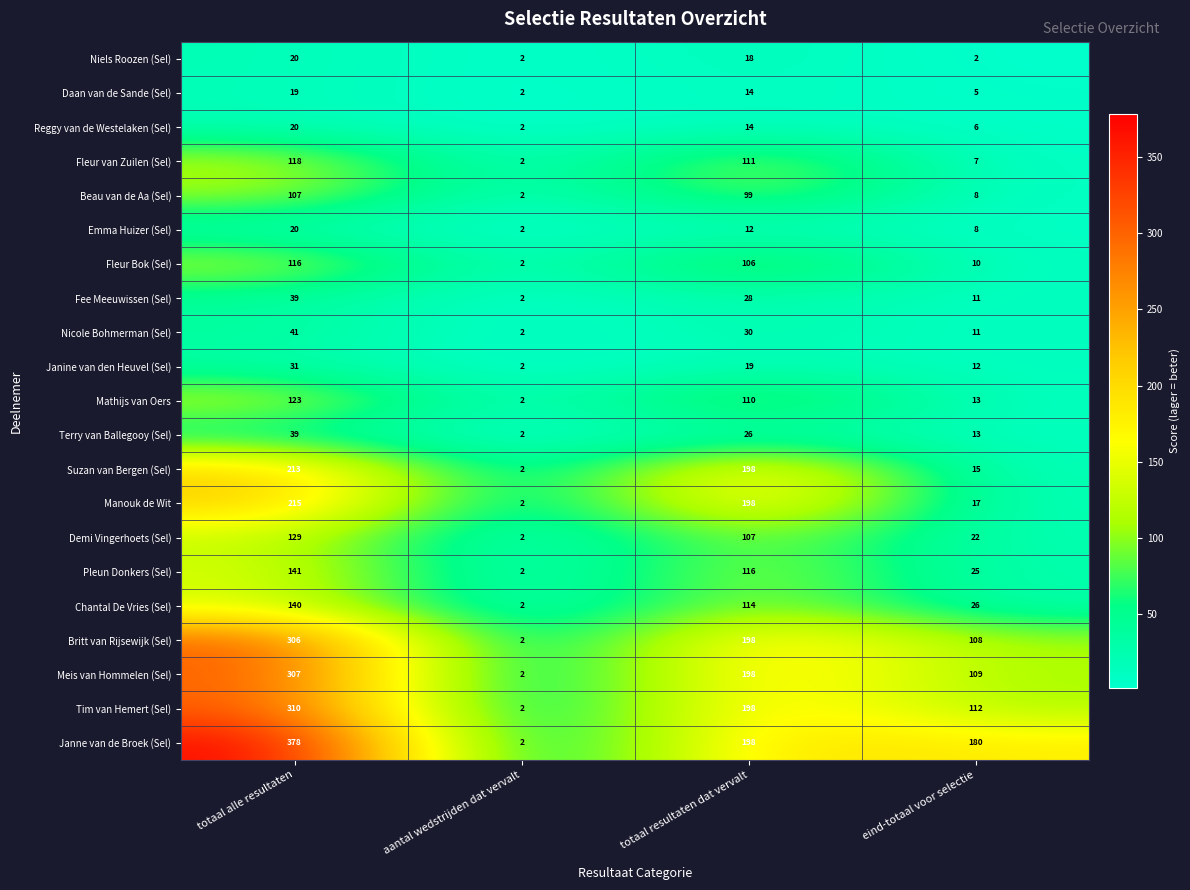

At which category is the sum across all series the highest?

totaal alle resultaten